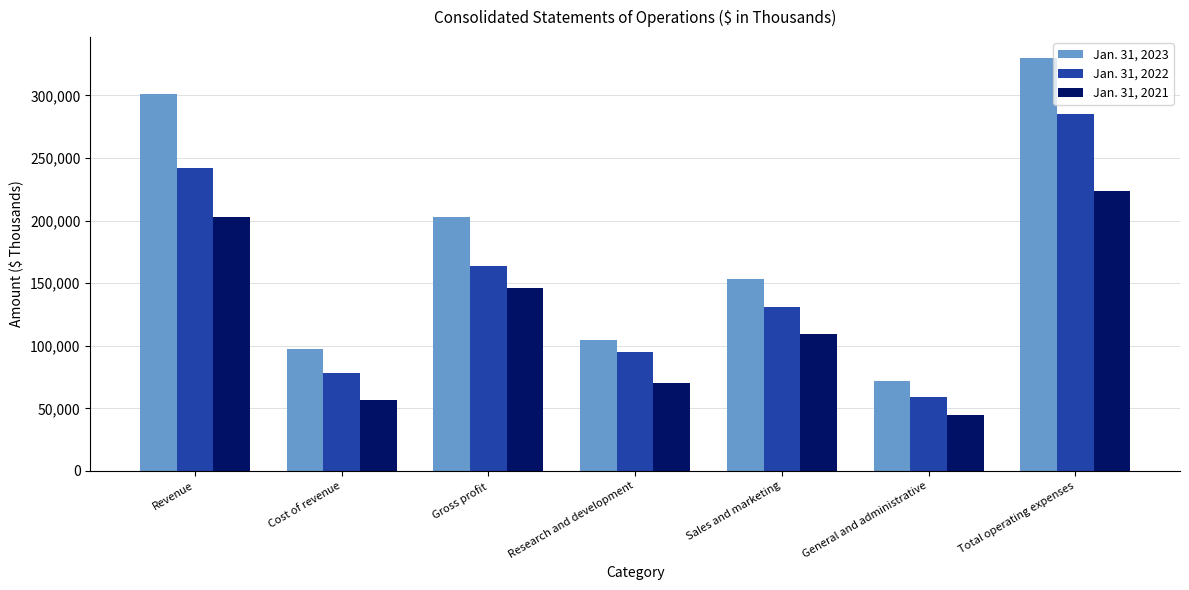

How many data points in Jan. 31, 2023 are less than 153383?

3